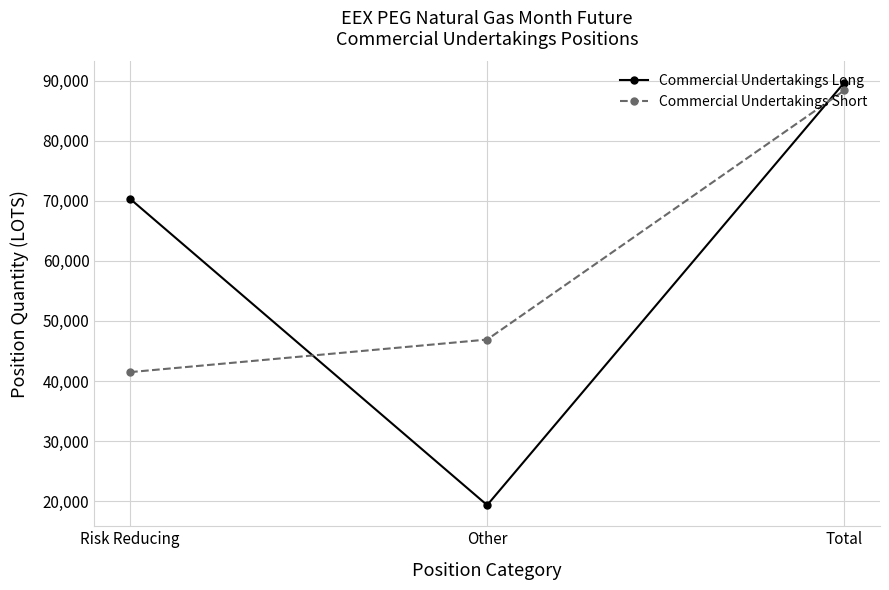

What is the sum of the Commercial Undertakings Short values at Total and Risk Reducing?

129831.5